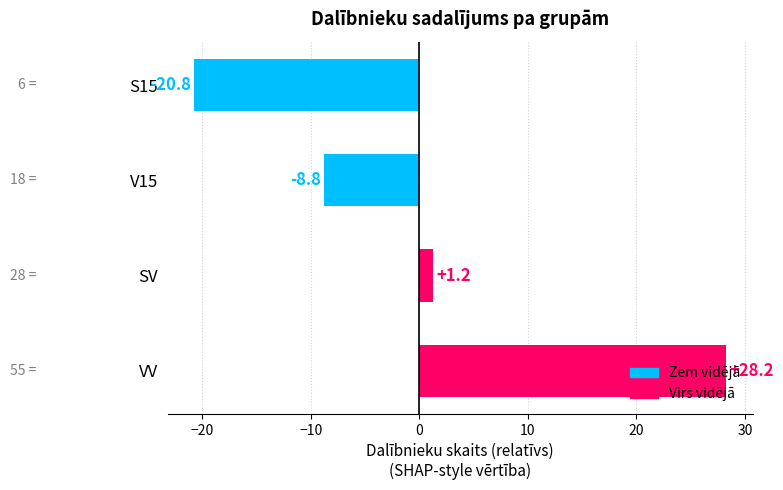

What is the change in value from VV to SV?

-27.0